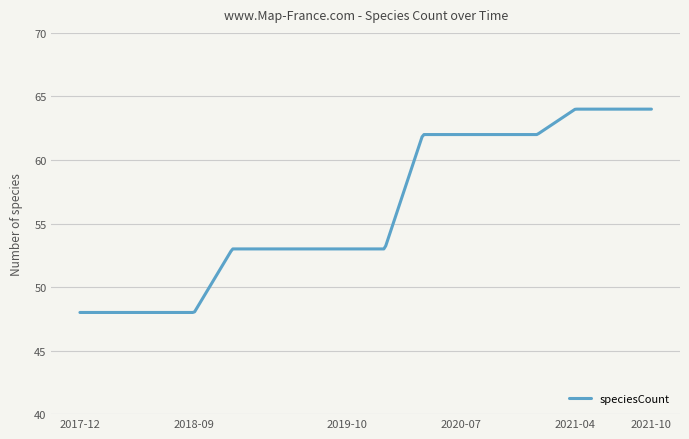

What is the minimum value shown in the chart?

48.0